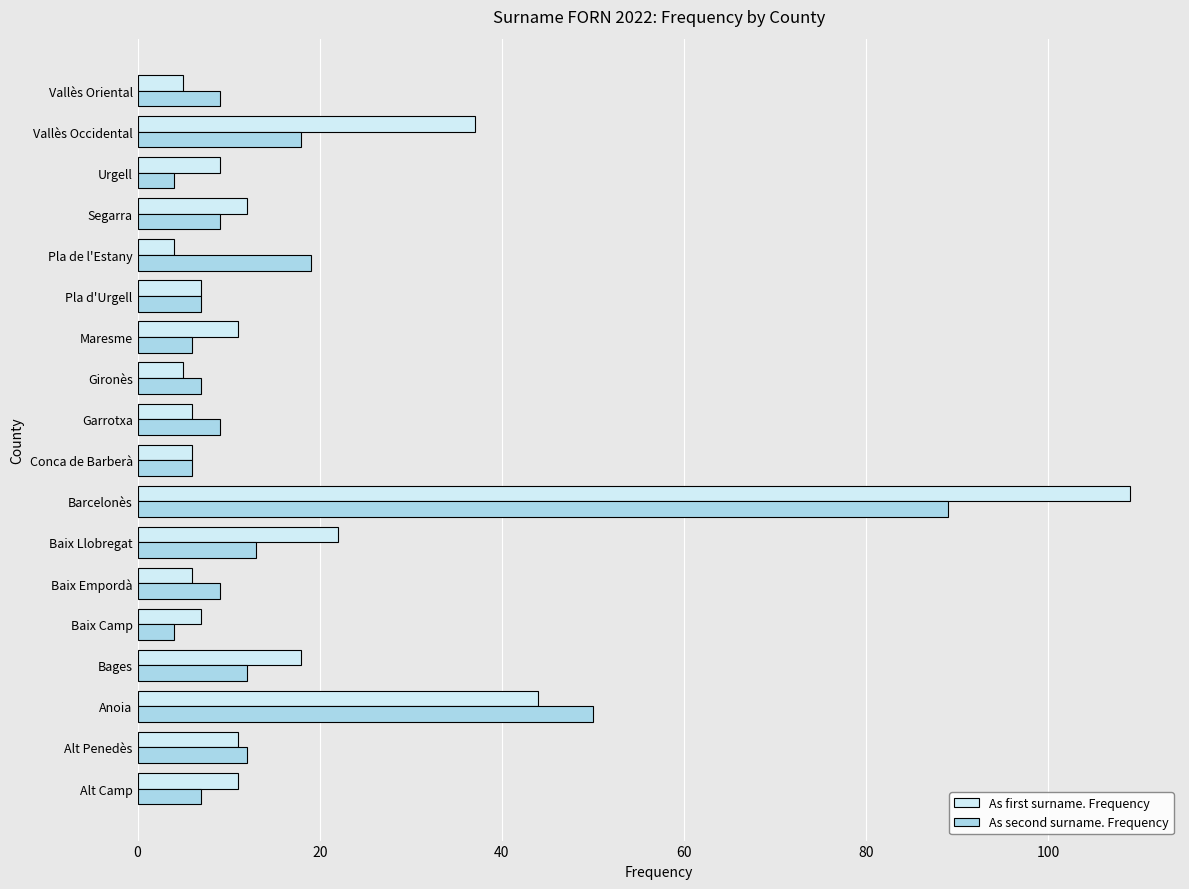

The As first surname. Frequency series shows 5 at Segarra. True or false?

False